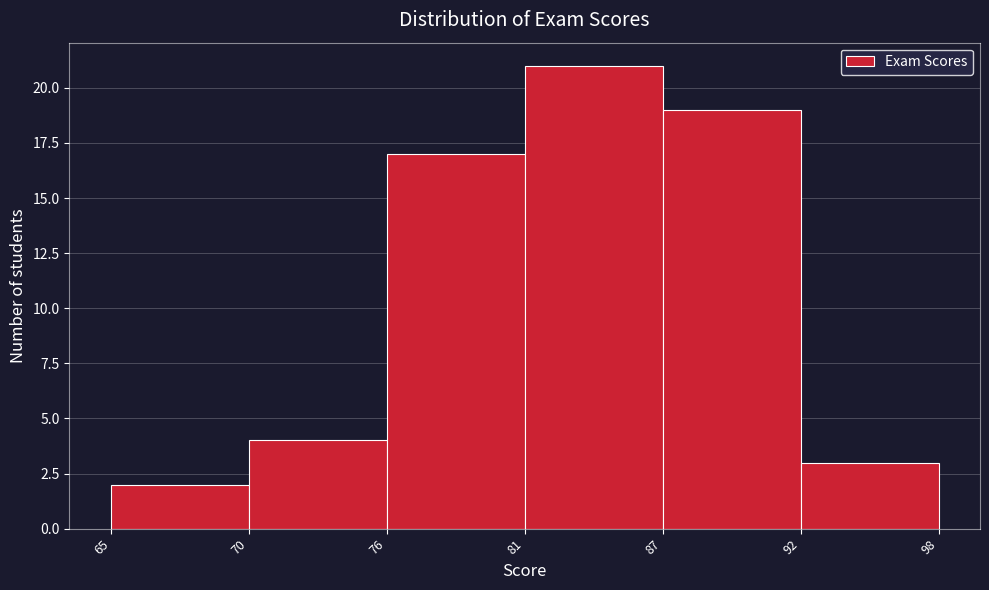

Reading right to left, list all the values displayed in this chart.

3	19	21	17	4	2